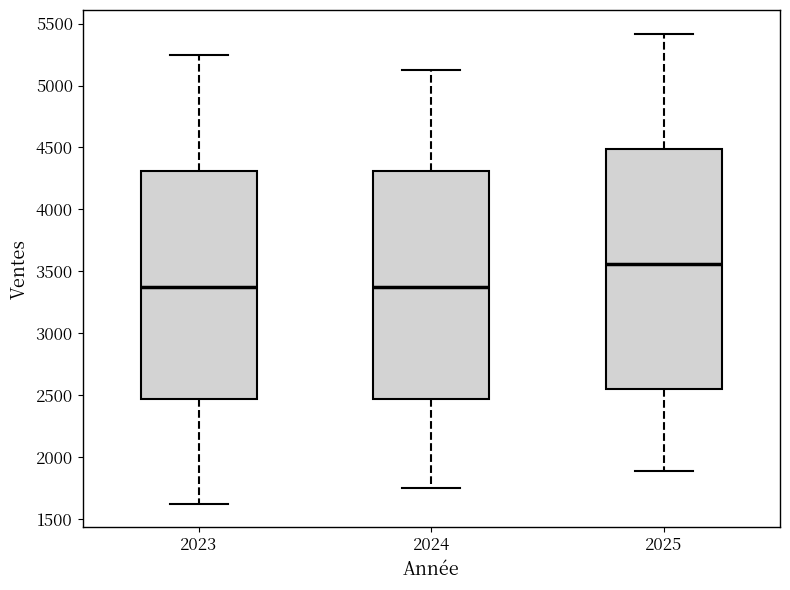

Reading left to right, read every box against the y-axis: the position of its median line, the range the box covers, and the ends of its whiskers. The values are not printed on the chart, so give them approximately, as read against the axis.

2023: median 3400, box 2450 to 4300, whiskers 1650 to 5250
2024: median 3400, box 2450 to 4300, whiskers 1750 to 5150
2025: median 3550, box 2550 to 4500, whiskers 1900 to 5400